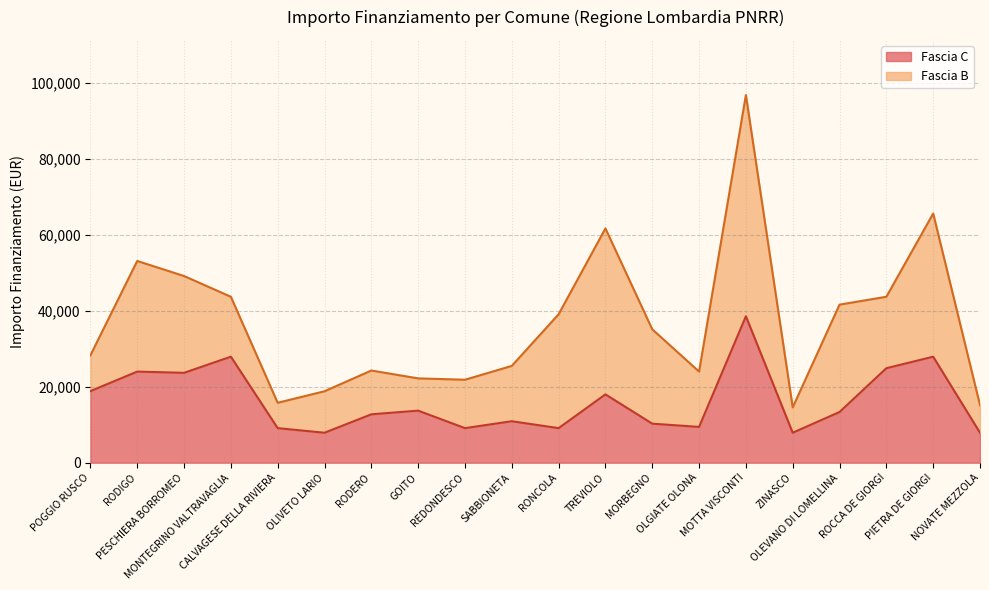

Rank the categories by value from highest to lowest.

MOTTA VISCONTI, MONTEGRINO VALTRAVAGLIA, PIETRA DE GIORGI, ROCCA DE GIORGI, RODIGO, PESCHIERA BORROMEO, POGGIO RUSCO, TREVIOLO, GOITO, OLEVANO DI LOMELLINA, RODERO, SABBIONETA, MORBEGNO, OLGIATE OLONA, CALVAGESE DELLA RIVIERA, REDONDESCO, RONCOLA, OLIVETO LARIO, ZINASCO, NOVATE MEZZOLA